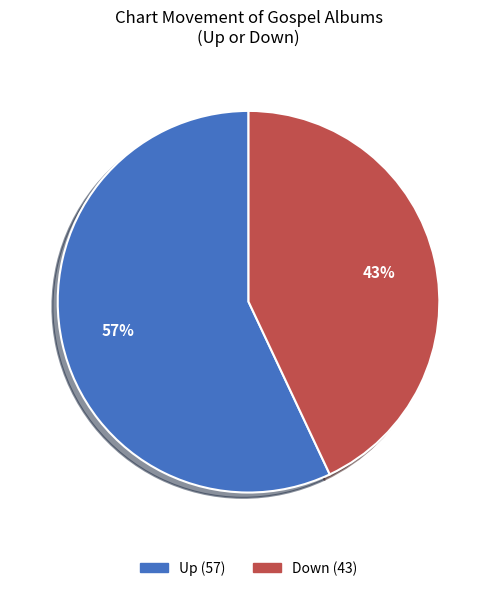

To the nearest percent, what is the difference between the largest and smallest slice percentages?

14%